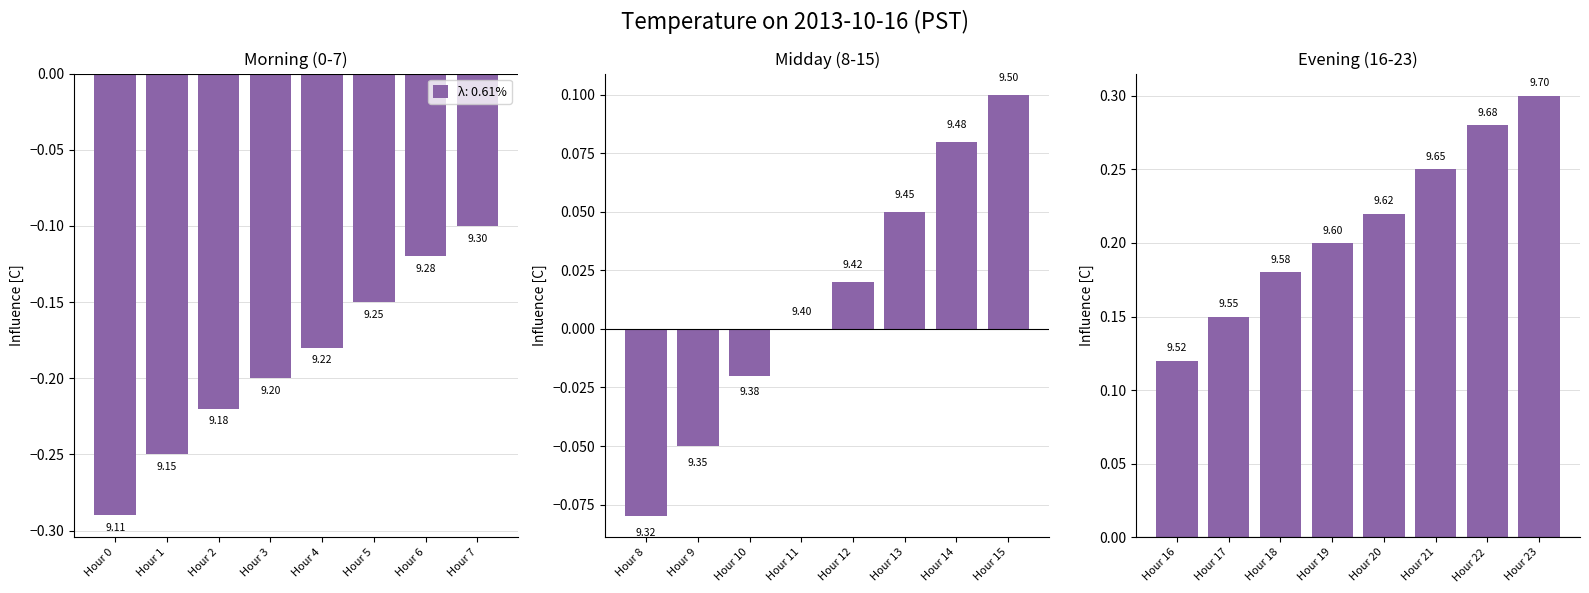

Count the values in the range 9 to 10.

24